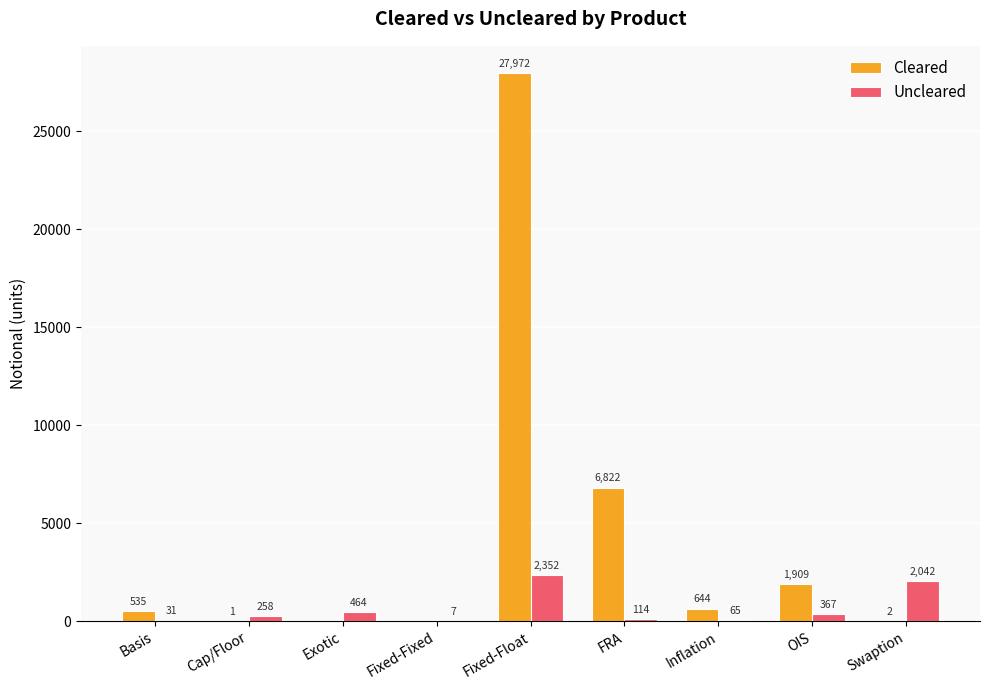

What is the highest value of the Uncleared series?

2352